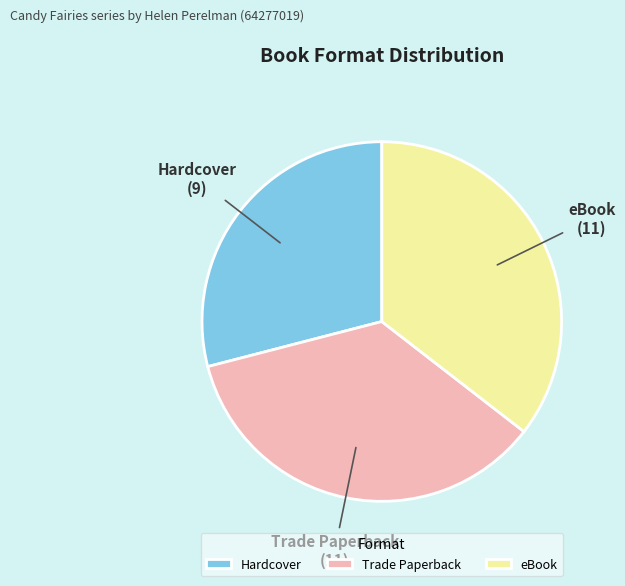

What is the ratio of the value at Hardcover to the value at eBook?

0.8